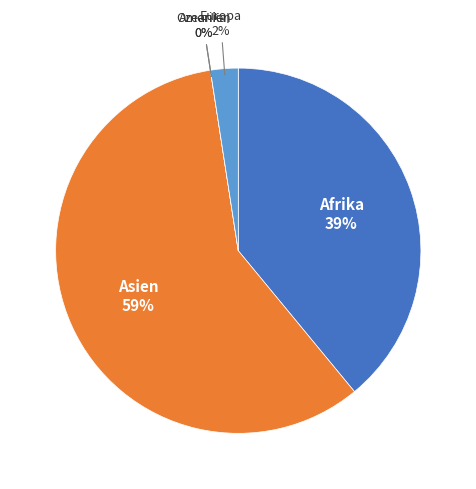

True or false: Europa accounts for 2% of the total.

True